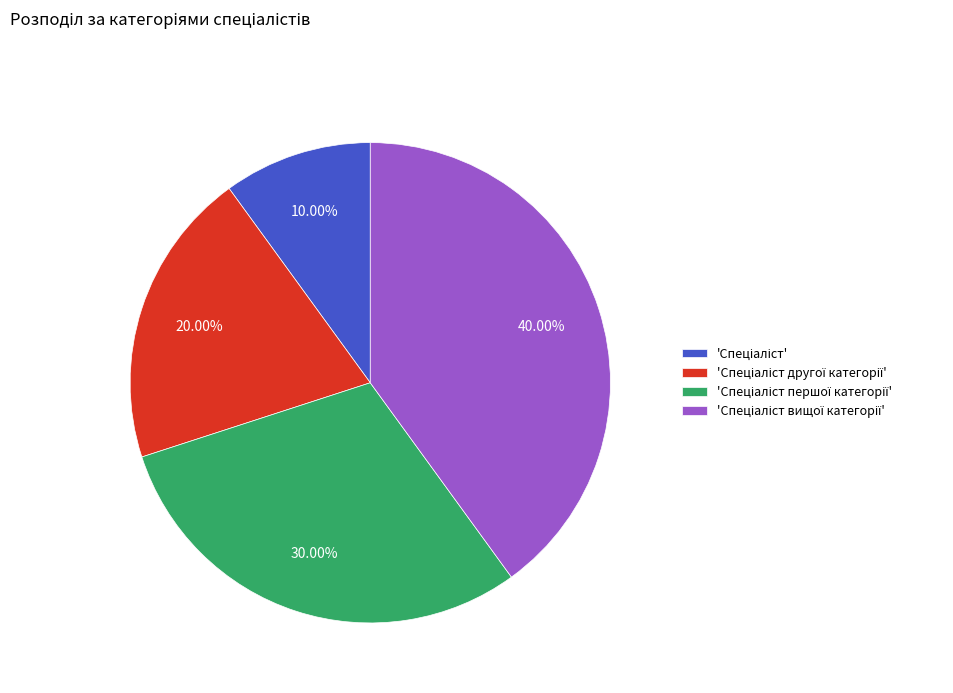

How many slices are in this pie chart?

4